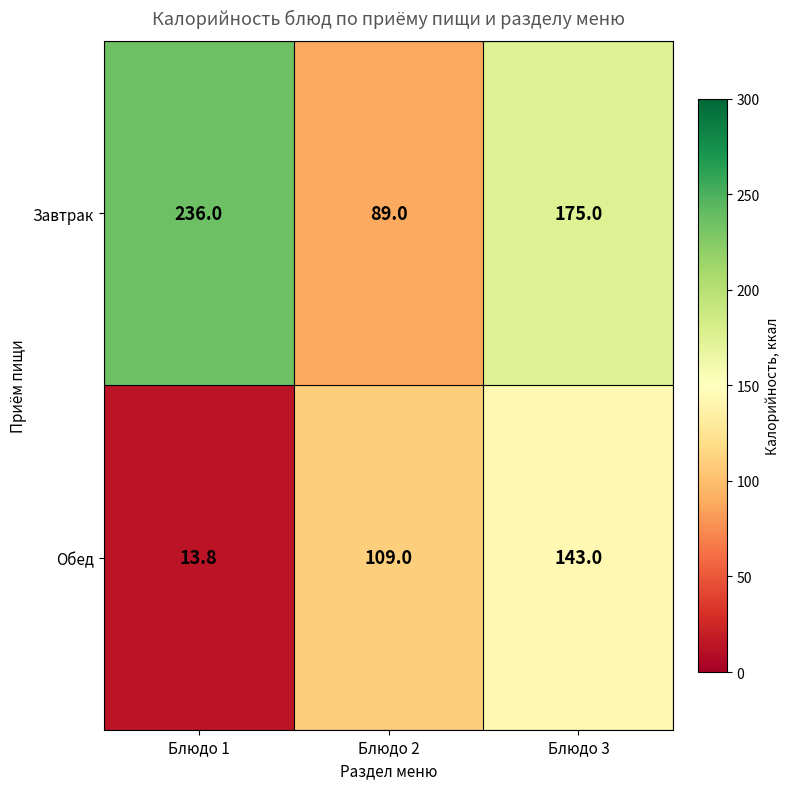

Reading left to right, what are all the values shown in this chart?

Завтрак: Блюдо 1=236.0	Блюдо 2=89.0	Блюдо 3=175.0
Обед: Блюдо 1=13.8	Блюдо 2=109.0	Блюдо 3=143.0